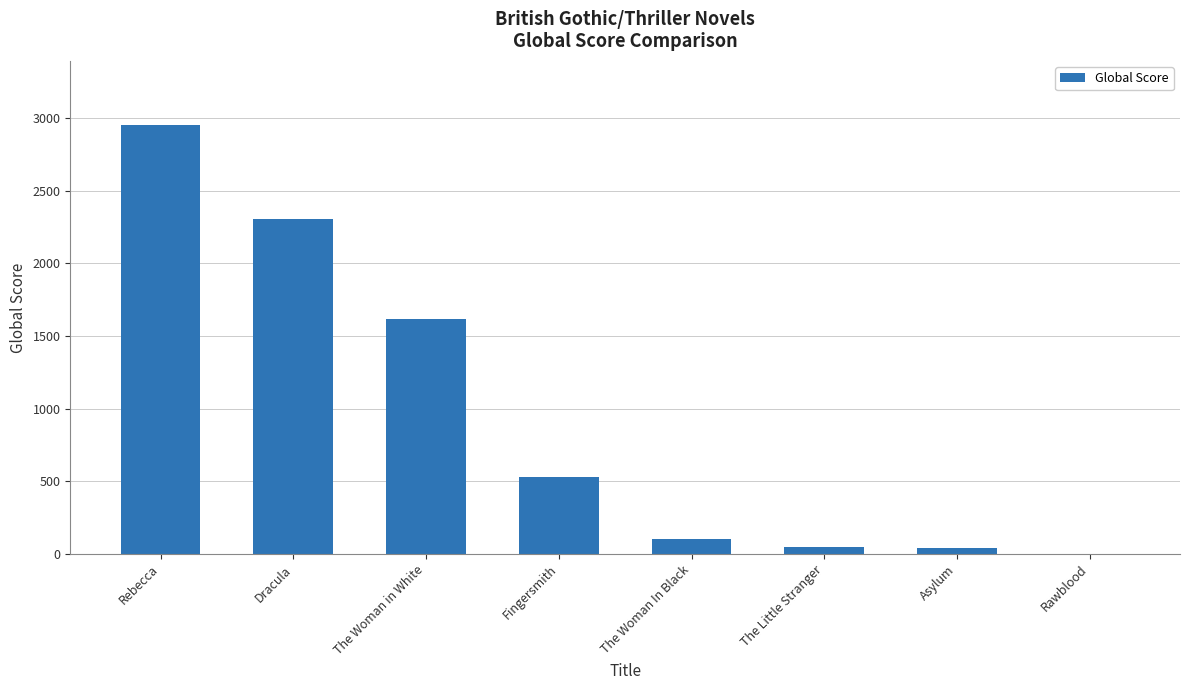

True or false: the data shows 902 at Fingersmith.

False